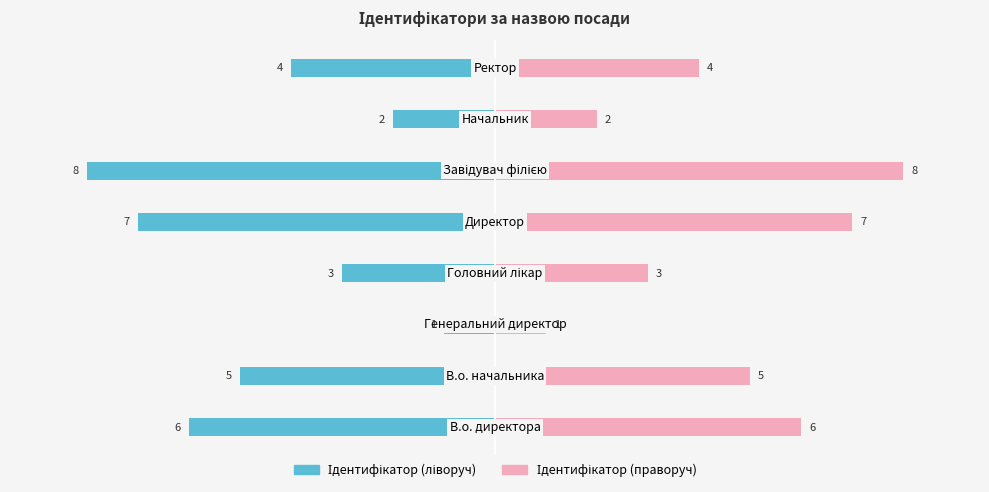

How many bars are there in each group?

2